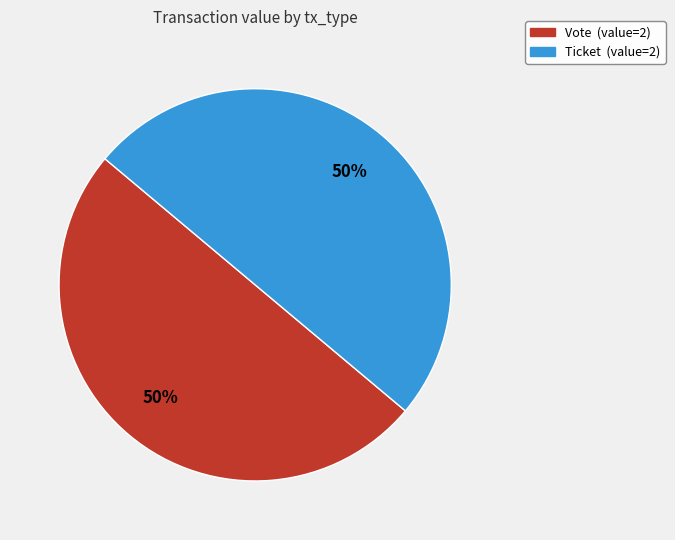

Count the number of slices in the pie.

2